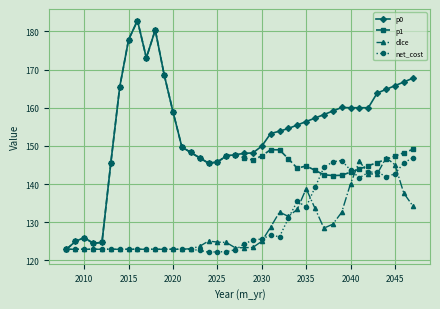

What is the value of the p1 point at the 6th from the left?

145.6